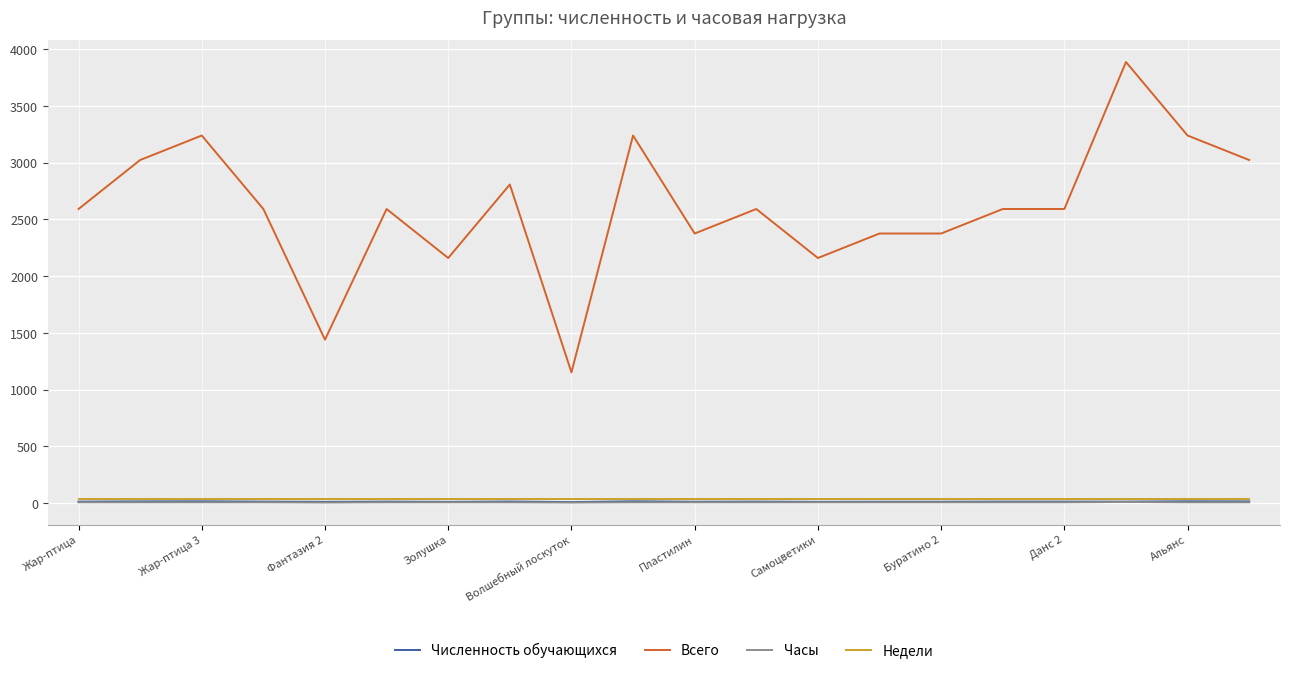

Which series has the widest spread of values?

Всего